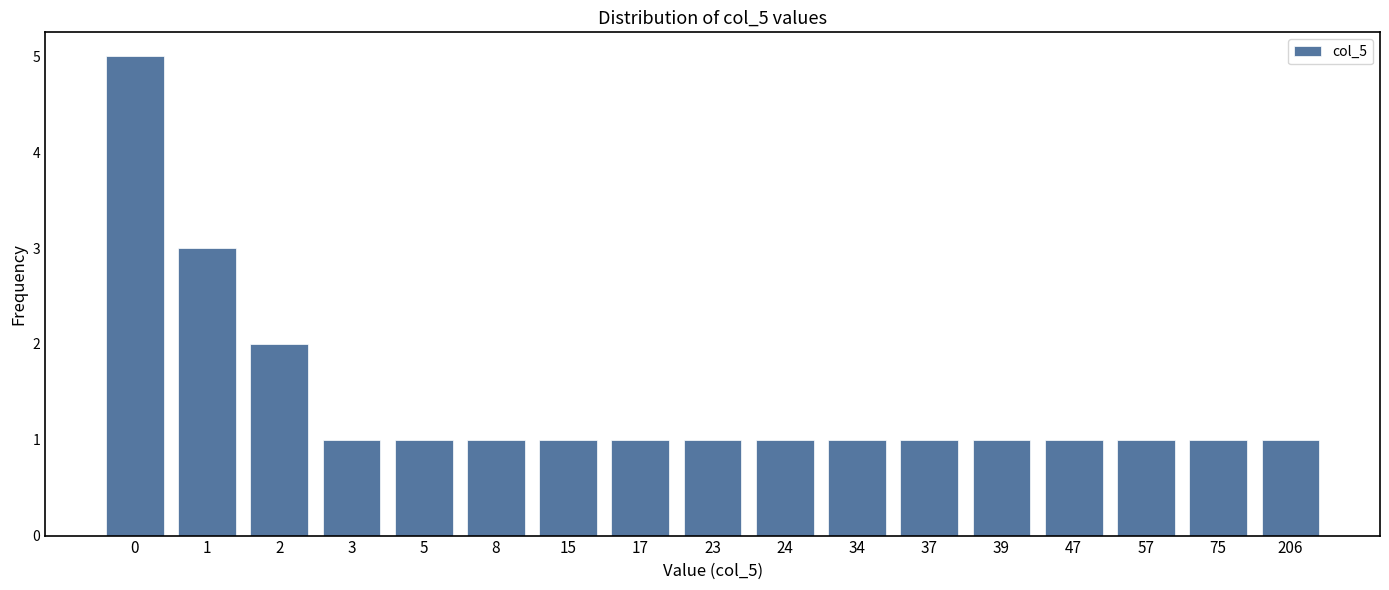

Reading left to right, what are all the values shown in this chart?

0=5	1=3	2=2	3=1	5=1	8=1	15=1	17=1	23=1	24=1	34=1	37=1	39=1	47=1	57=1	75=1	206=1